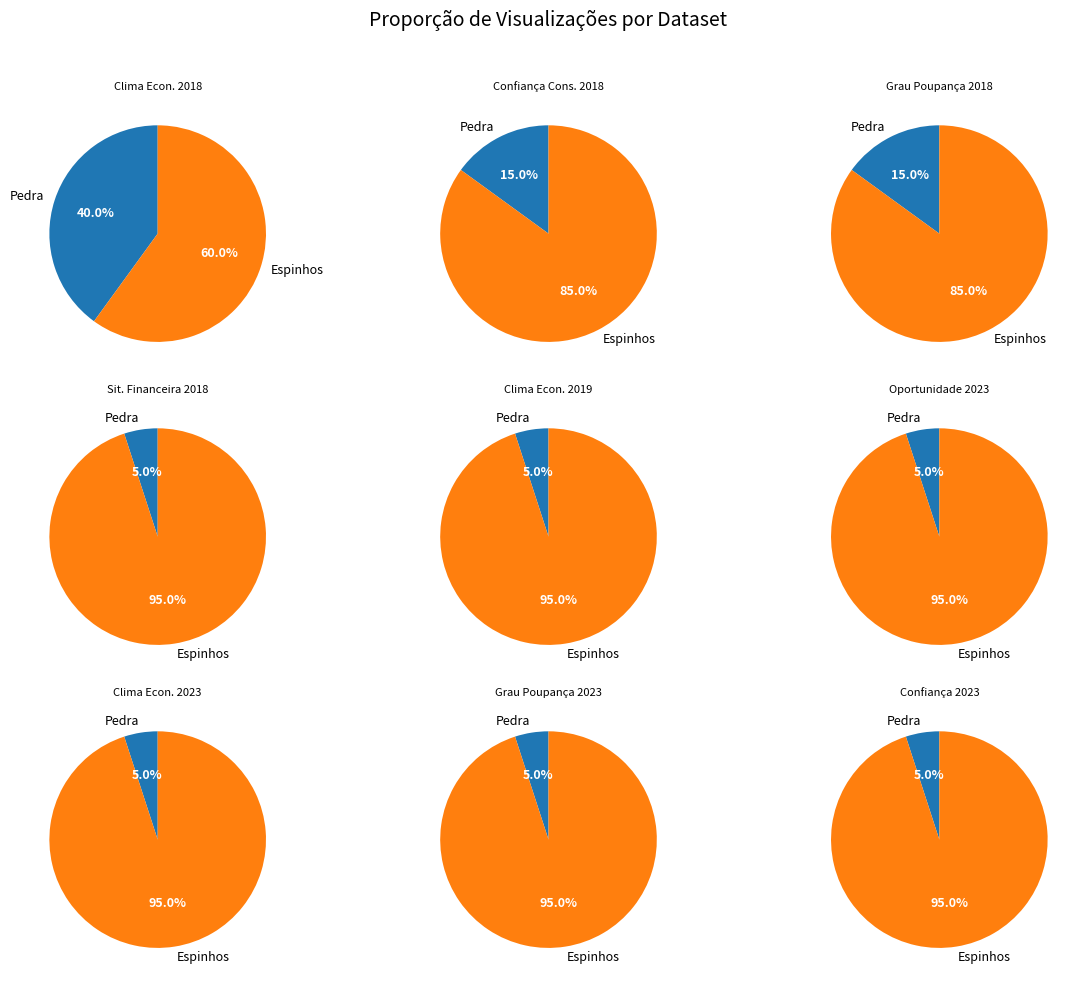

How much of the chart is everything except Indicador de clima económico (mm3m) 2018?

42.9%